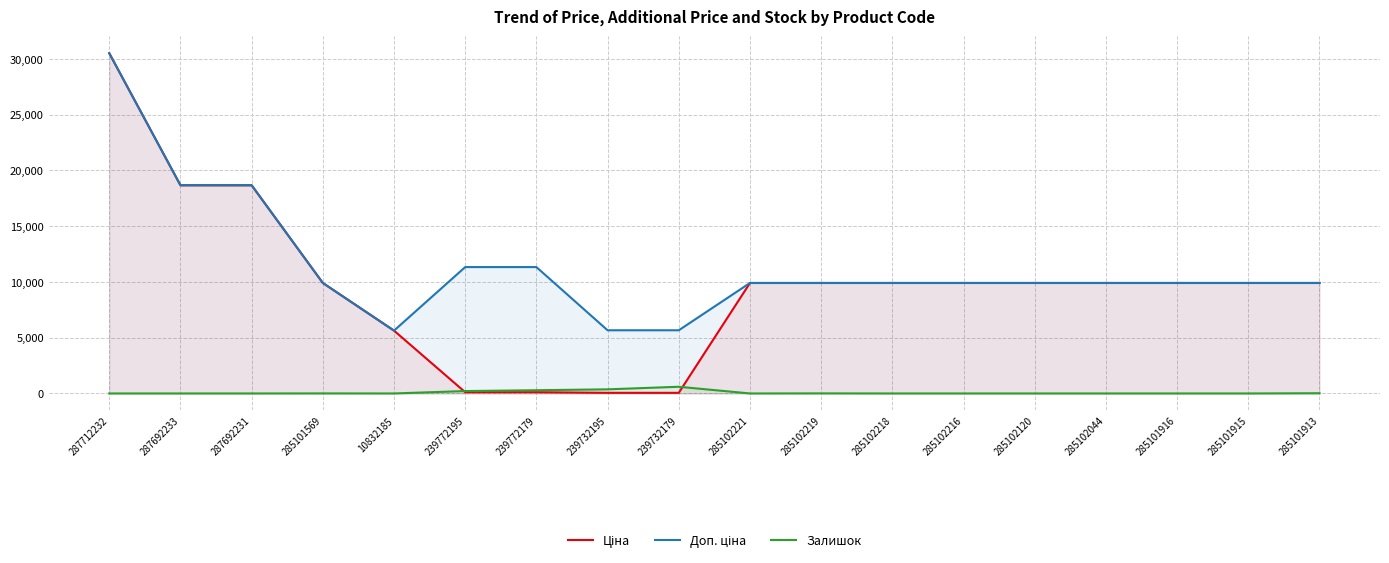

True or false: Залишок and Доп. ціна cross at least once.

False